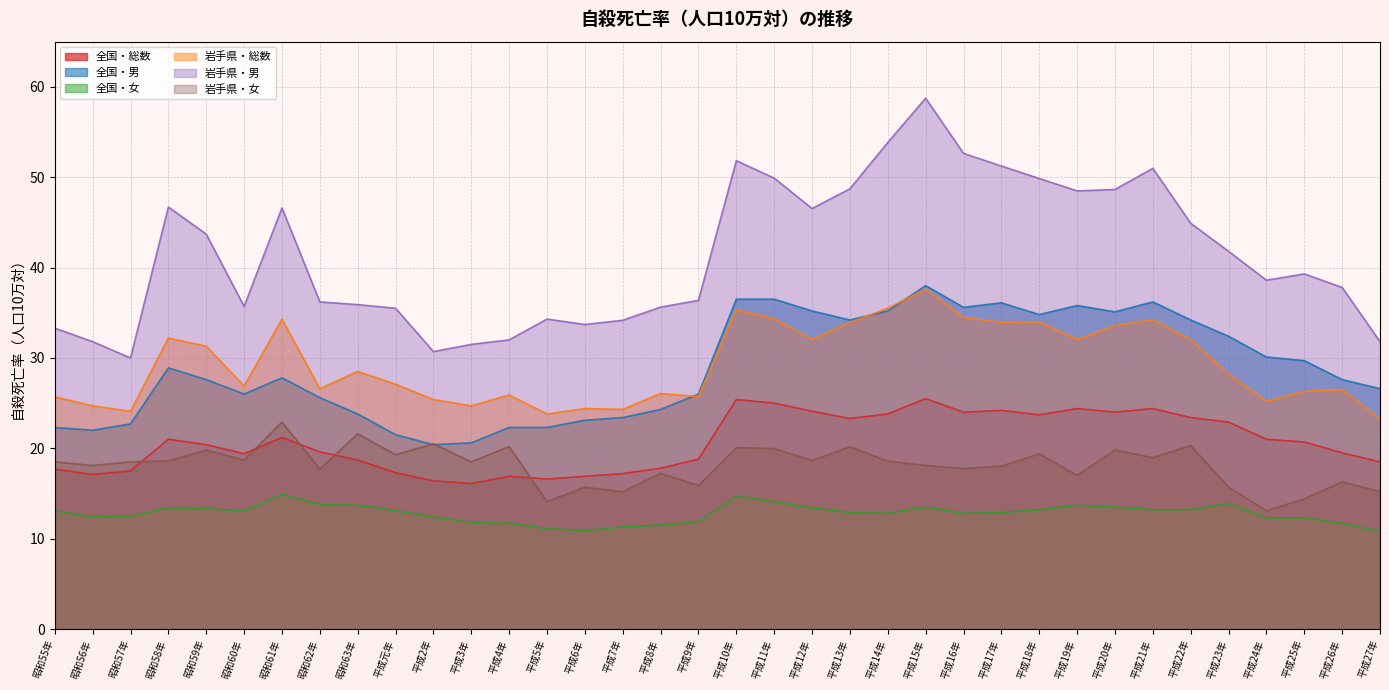

What is the label of the 32nd point from the left?

平成23年